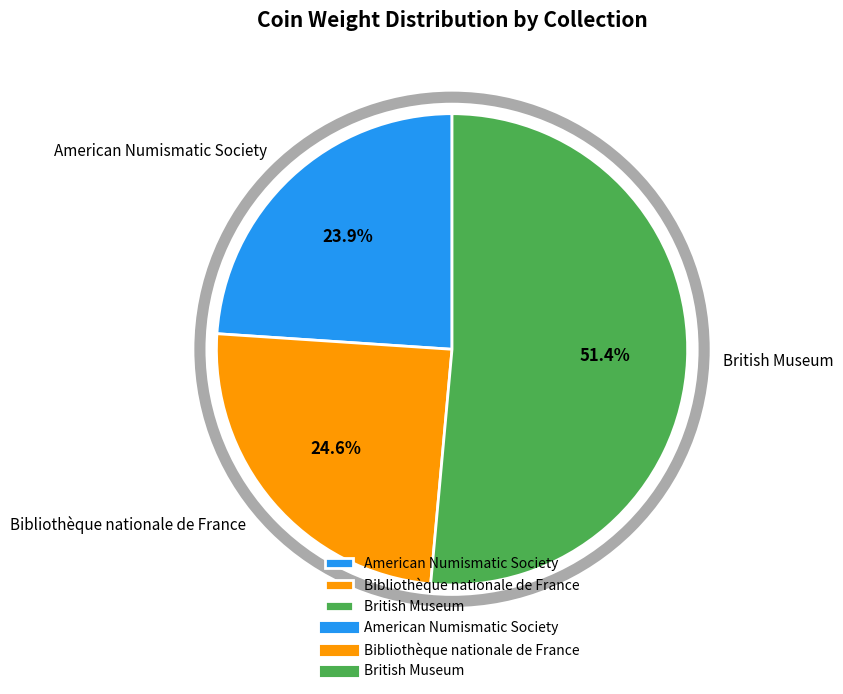

Which category has the biggest portion of the pie?

British Museum